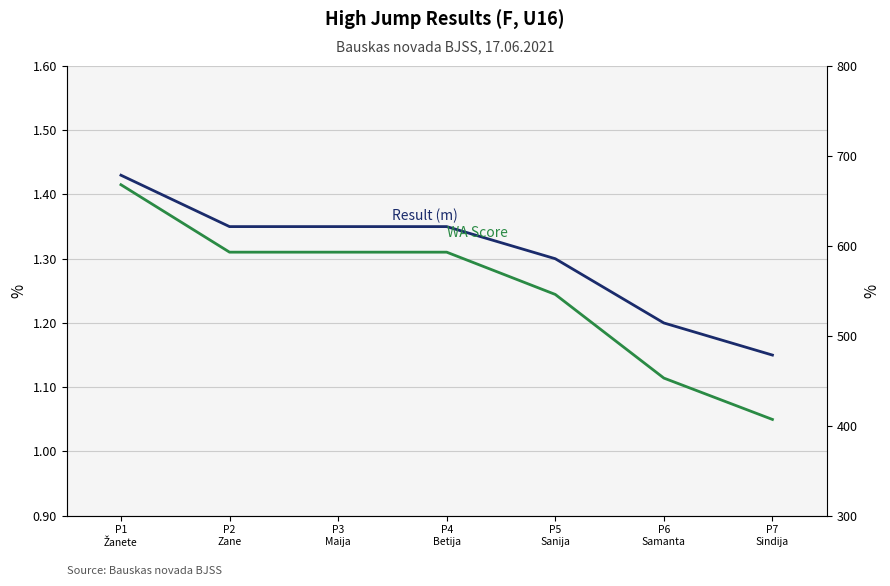

Does the chart display data point markers on the line(s)?

No